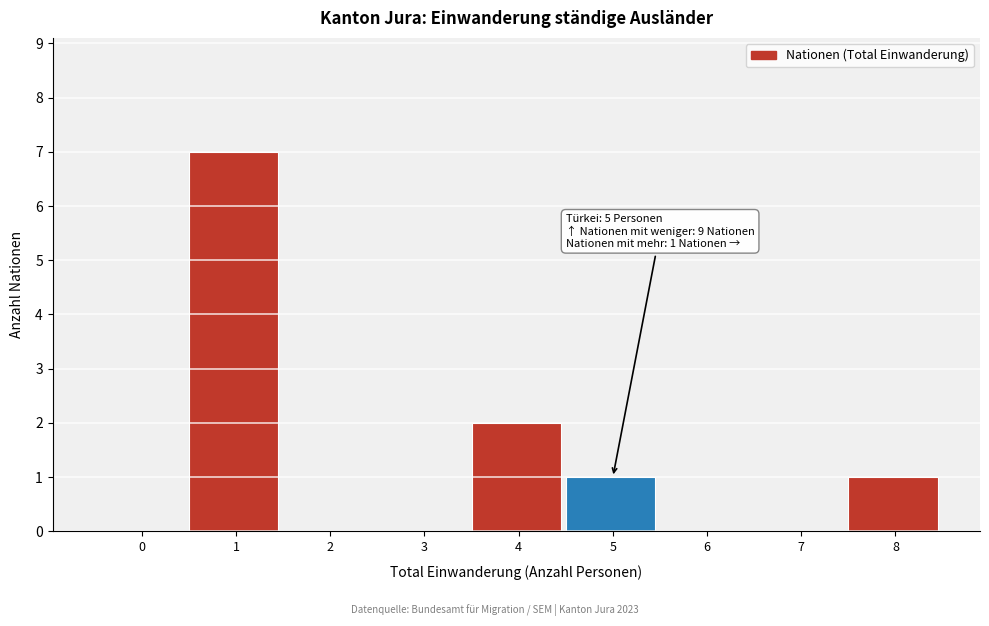

Reading left to right, transcribe all the data shown in this chart.

0=0	1=7	2=0	3=0	4=2	5=1	6=0	7=0	8=1